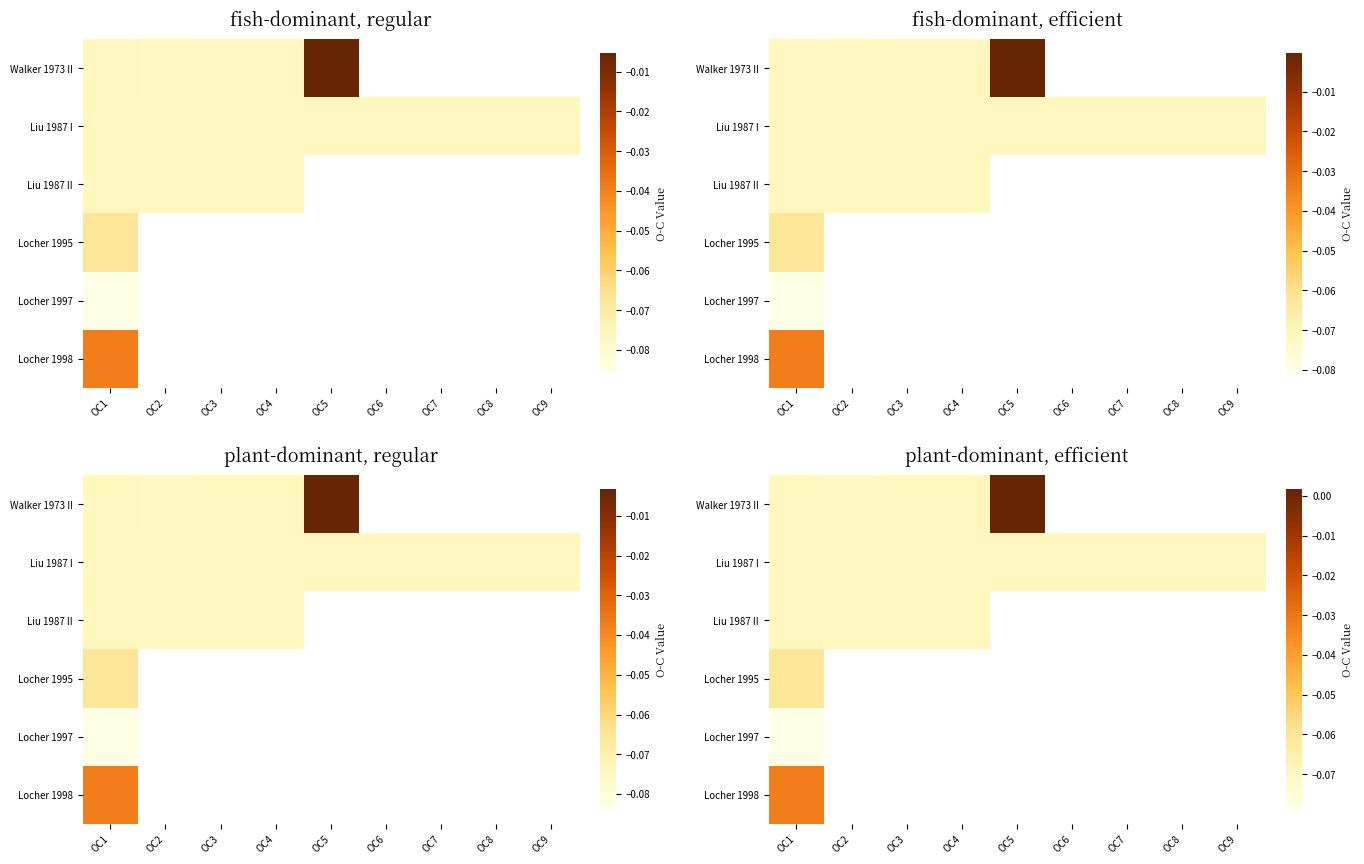

Which has a higher value, OC6 or OC3?

OC3